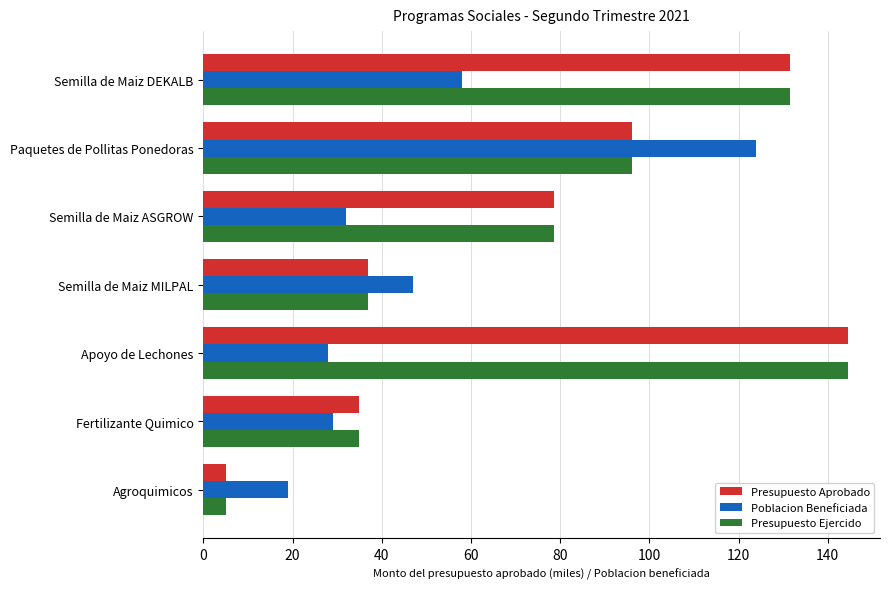

What is the difference between the second highest and minimum values in the Presupuesto Aprobado series?

126.5